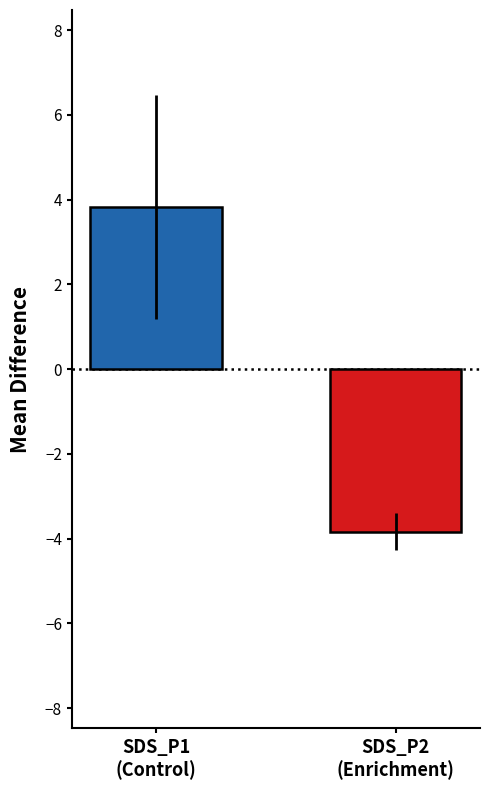

What is the maximum value shown in the chart?

3.8